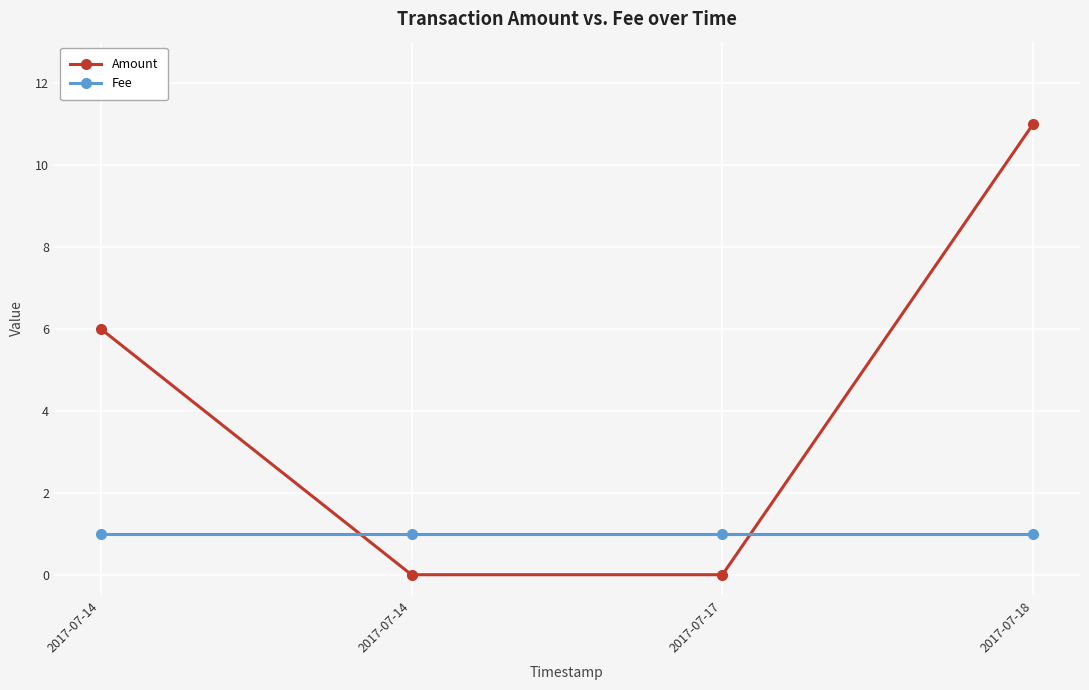

How many intersections are there between Fee and Amount?

2